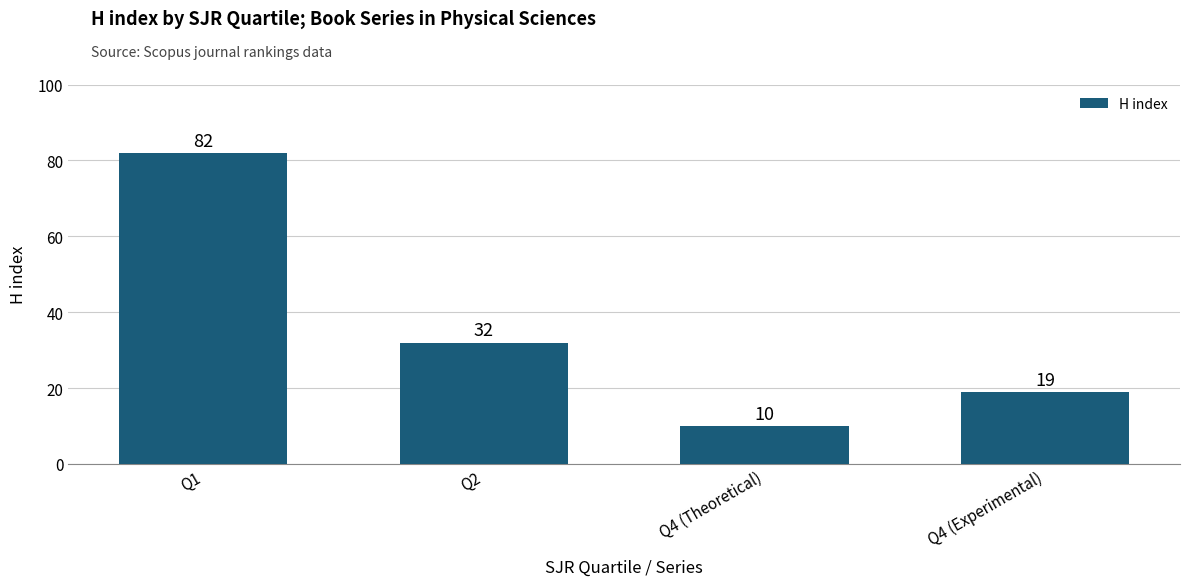

What is the minimum value shown in the chart?

10